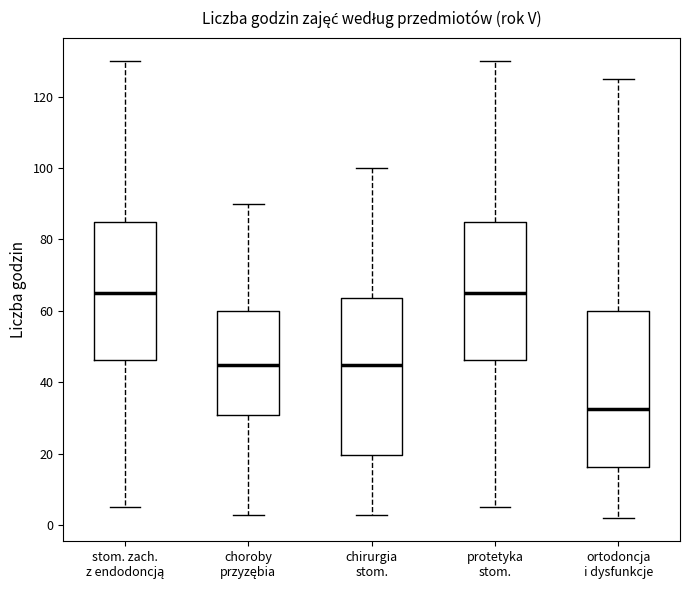

Reading left to right, transcribe this box plot: for each box, give where its median line is, the range the box spans, and where its two whiskers end, as read against the y-axis. The values are not printed on the chart, so give them approximately, as read against the axis.

stom. zach. z endodoncją: median 66, box 46 to 86, whiskers 6 to 130
choroby przyzębia: median 46, box 30 to 60, whiskers 4 to 90
chirurgia stom.: median 46, box 20 to 64, whiskers 4 to 100
protetyka stom.: median 66, box 46 to 86, whiskers 6 to 130
ortodoncja i dysfunkcje: median 32, box 16 to 60, whiskers 2 to 126